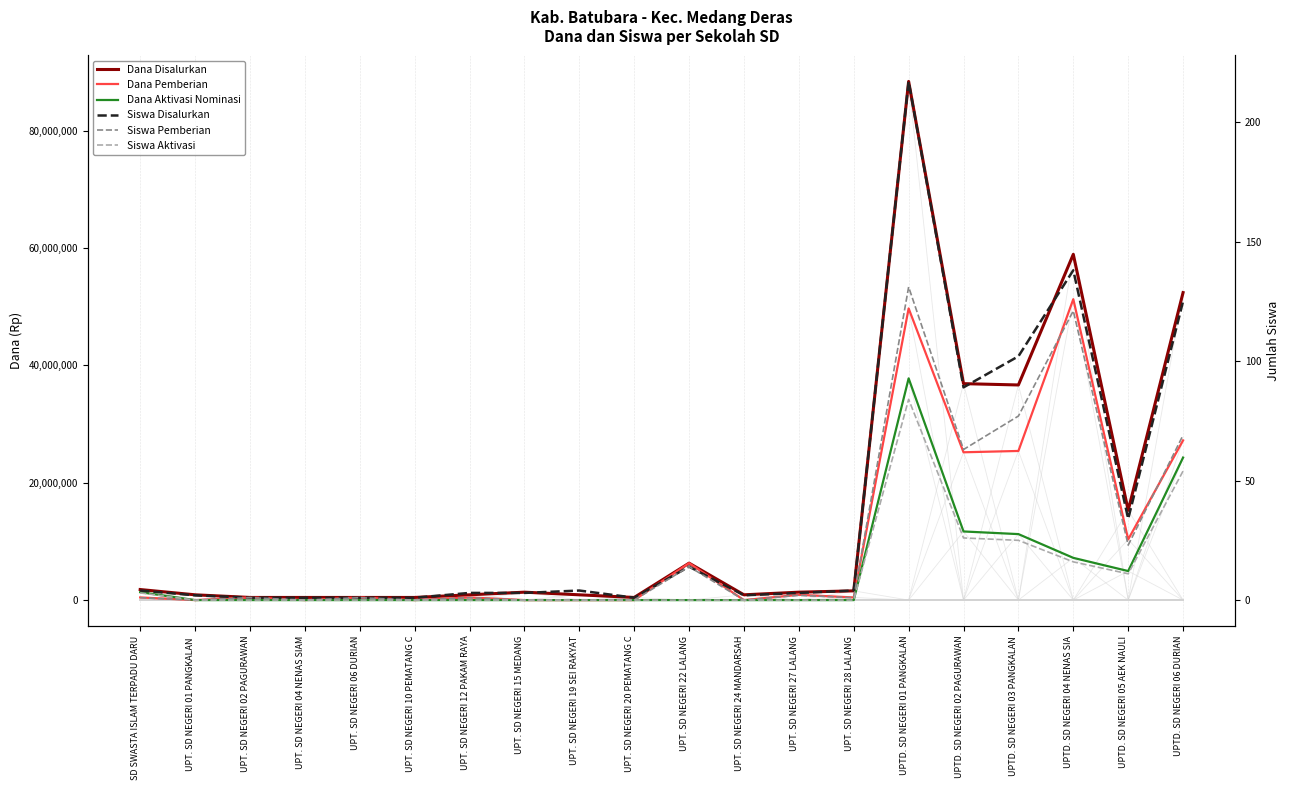

True or false: Dana Aktivasi Nominasi and Siswa Aktivasi intersect in this chart.

False